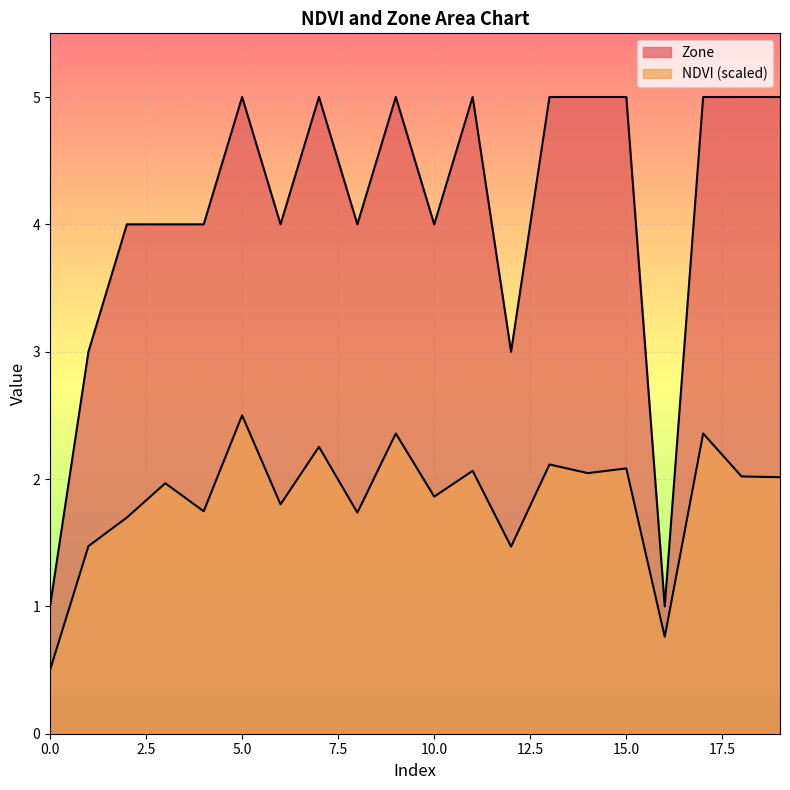

Is the value of Zone at 15 greater than the value of NDVI at 19?

Yes